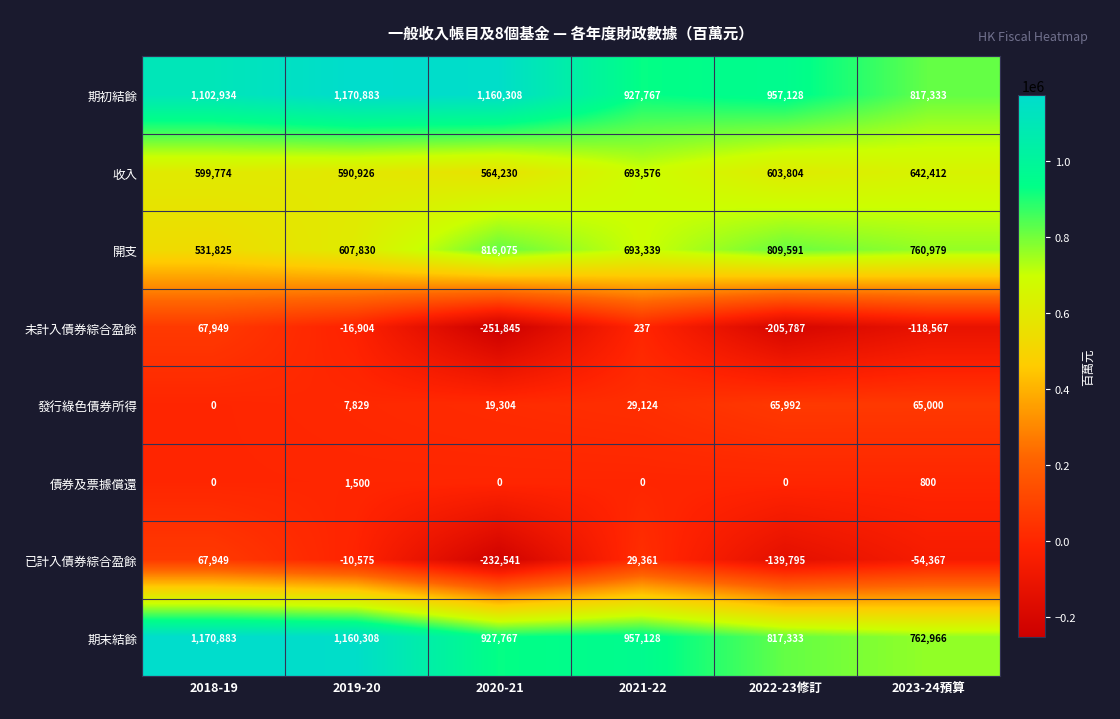

What is the sum of all 發行綠色債券所得 values?

187249